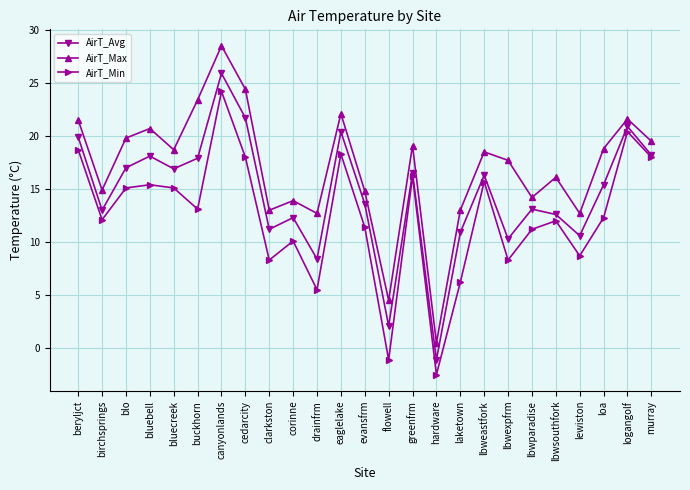

Where does the AirT_Avg series first go above 15?

beryljct